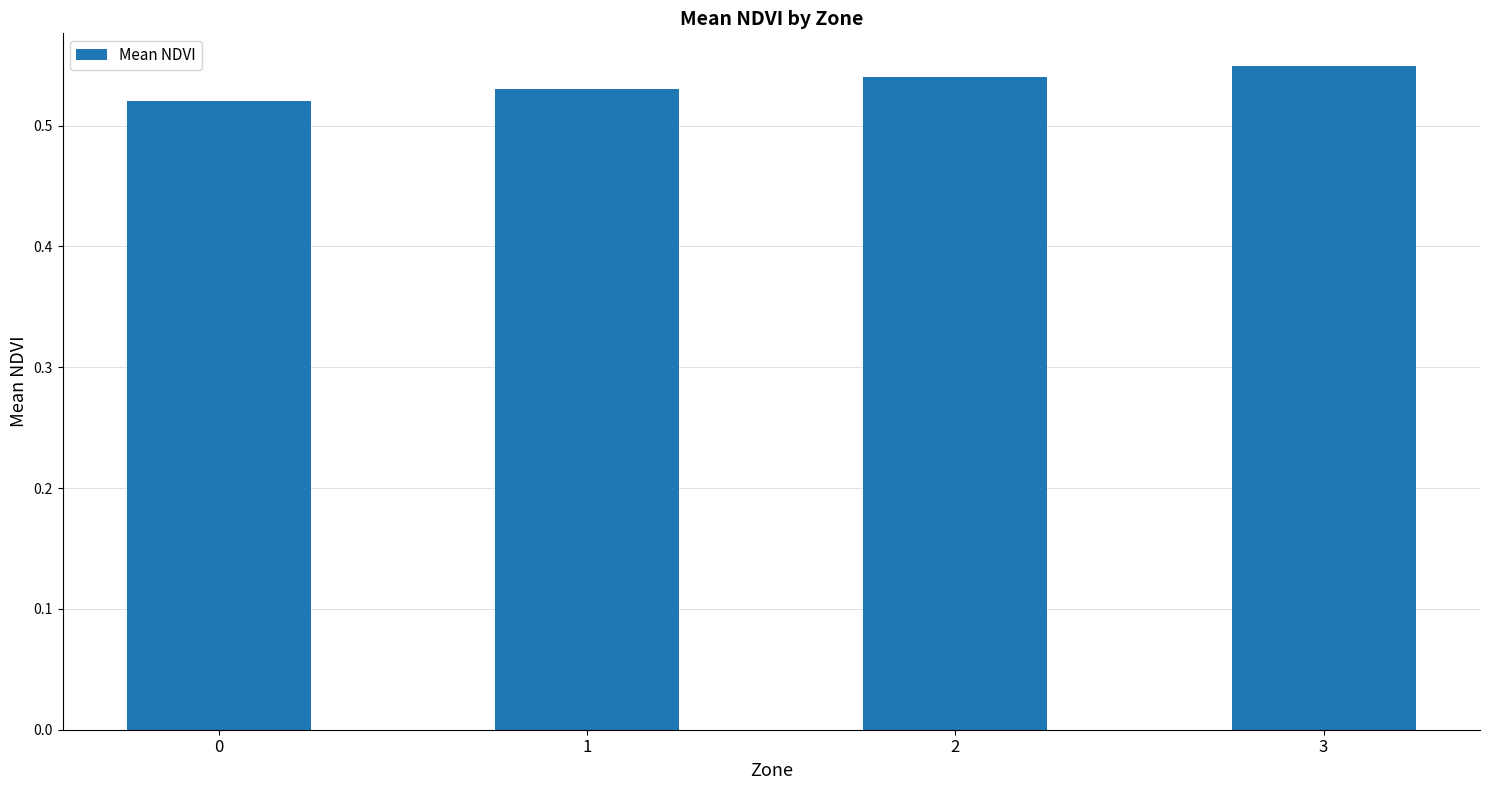

True or false: the data shows 0.2 at 1.

False